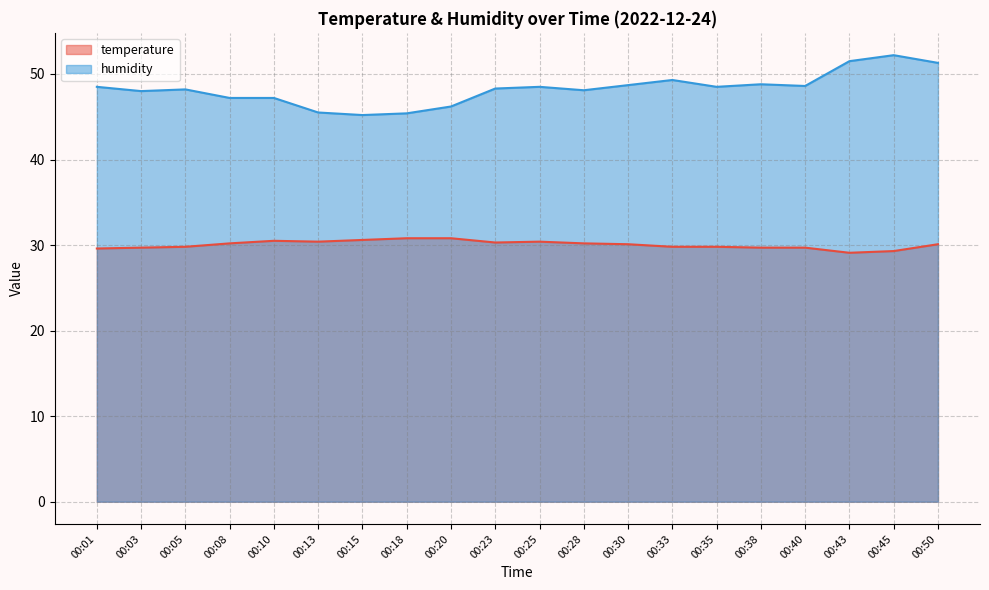

Reading left to right, extract all data points from this chart.

temperature: 29.6	29.7	29.8	30.2	30.5	30.4	30.6	30.8	30.8	30.3	30.4	30.2	30.1	29.8	29.8	29.7	29.7	29.1	29.3	30.1
humidity: 48.5	48.0	48.2	47.2	47.2	45.5	45.2	45.4	46.2	48.3	48.5	48.1	48.7	49.3	48.5	48.8	48.6	51.5	52.2	51.3